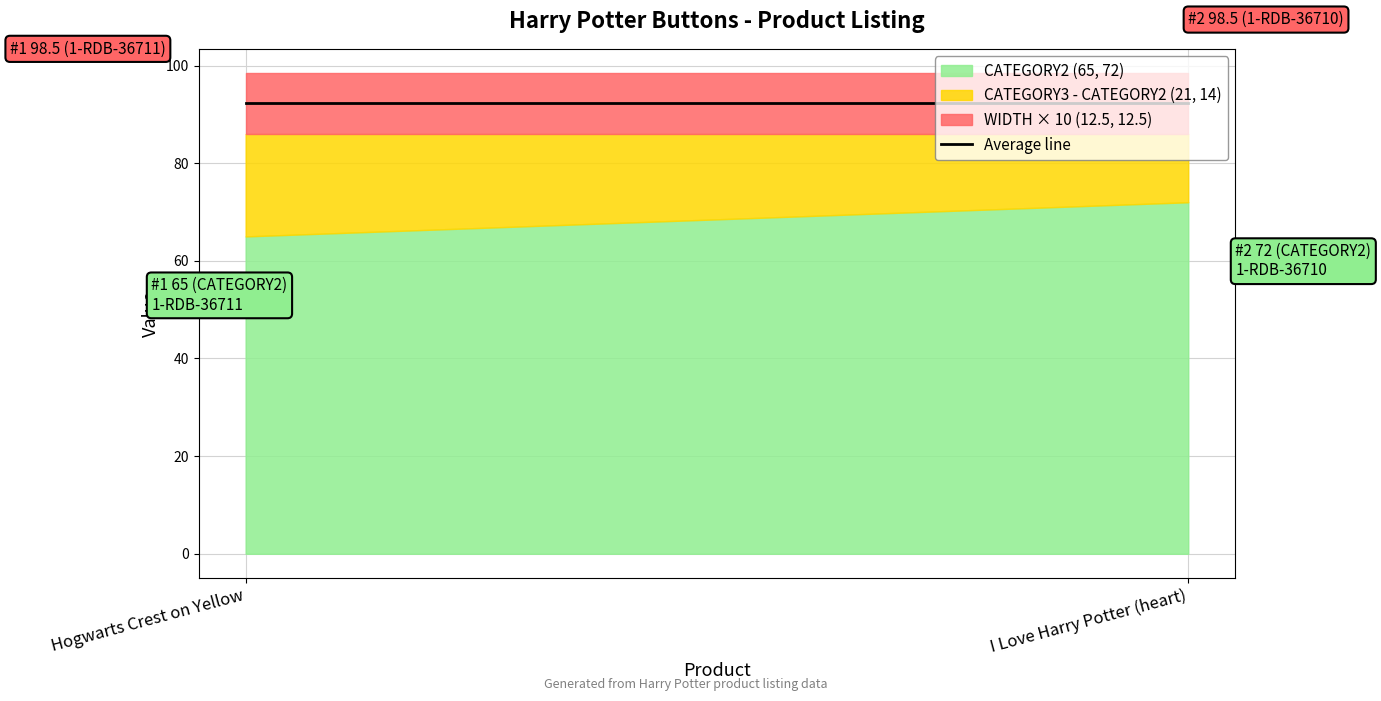

Where is CATEGORY3 nearest to the value 86?

86